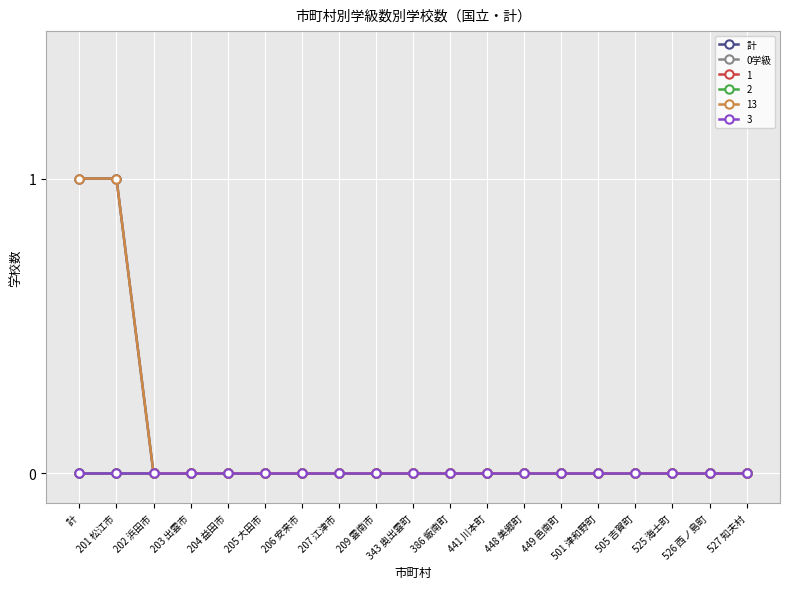

Does the chart have visible grid lines?

Yes